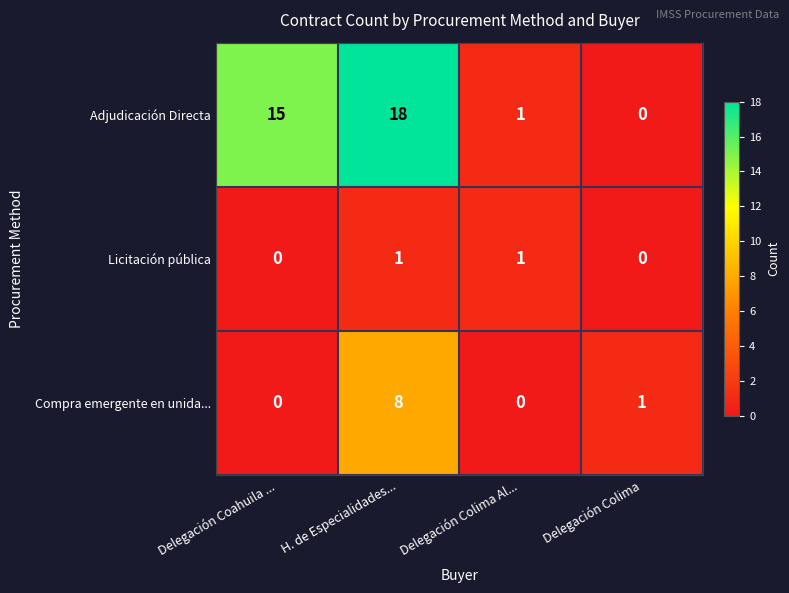

The Licitación pública series shows 1 at H. de Especialidades.... True or false?

True